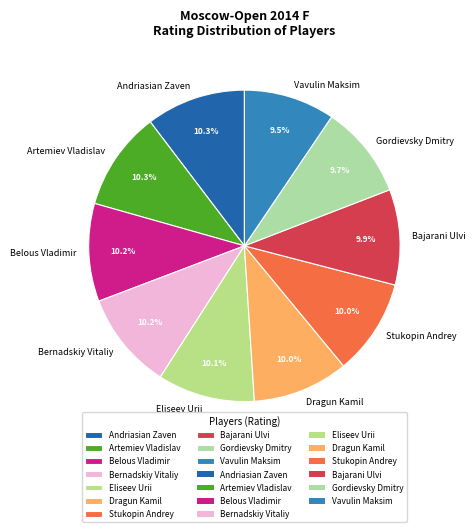

What is the ratio of the value at Gordievsky Dmitry to the value at Andriasian Zaven?

0.9